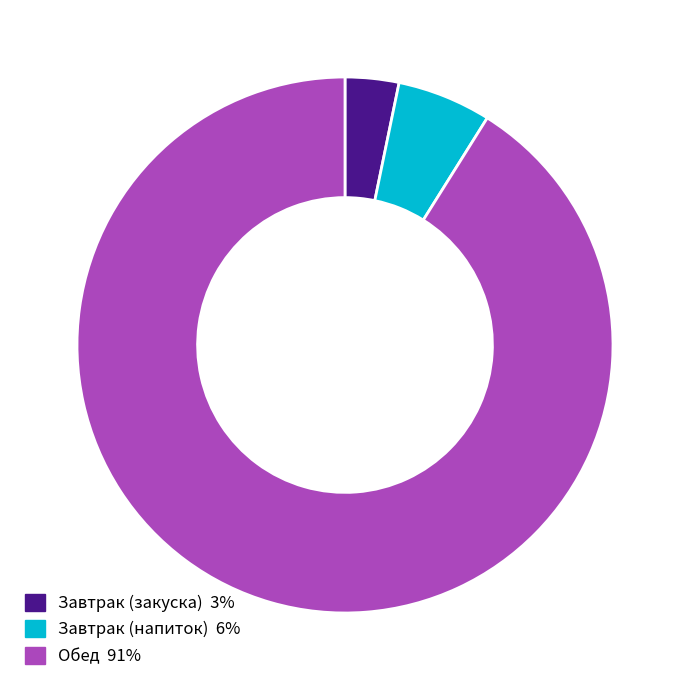

Is there any slice that represents more than half of the pie?

Yes